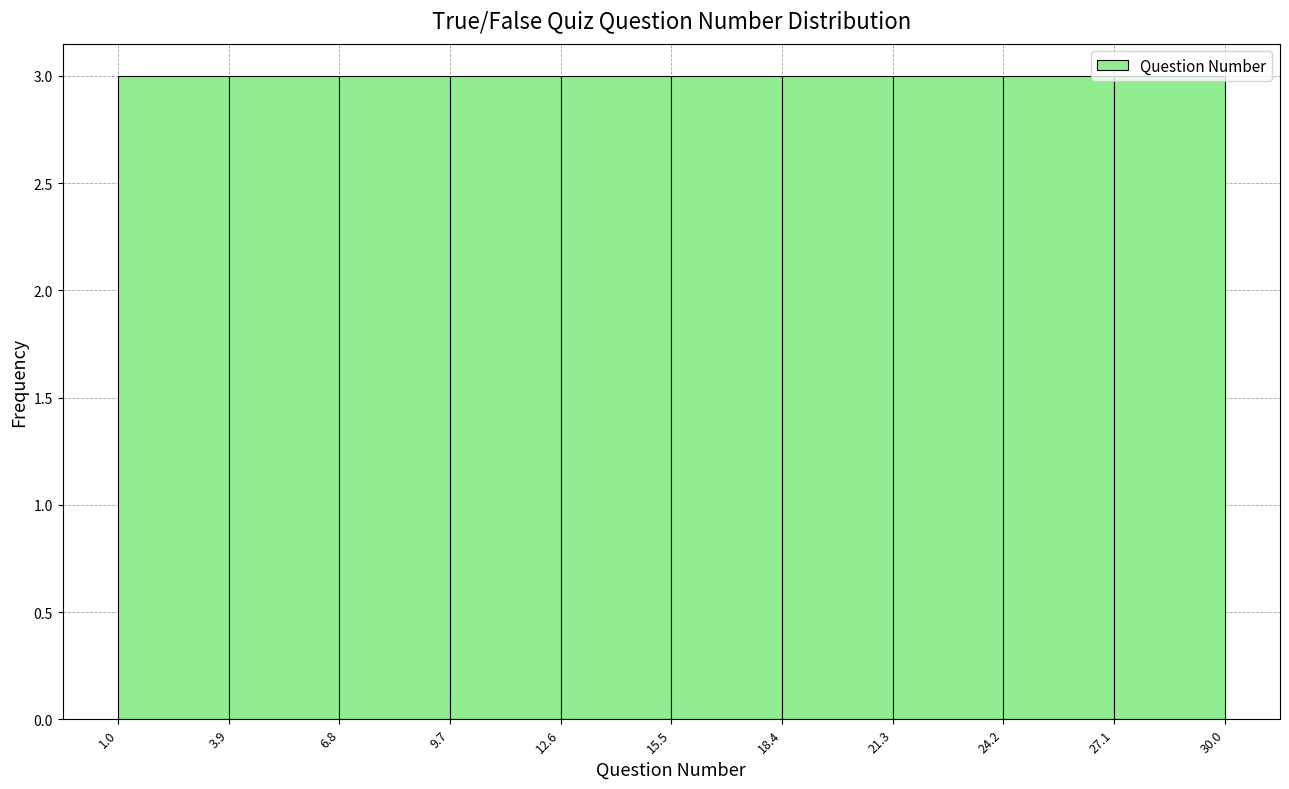

Reading left to right, transcribe this chart: for each bar, give the range it covers on the x-axis and its height. The values are not printed on the chart, so give them approximately, as read against the axis.

1.0 to 3.9: 3
3.9 to 6.8: 3
6.8 to 9.7: 3
9.7 to 12.6: 3
12.6 to 15.5: 3
15.5 to 18.4: 3
18.4 to 21.3: 3
21.3 to 24.2: 3
24.2 to 27.1: 3
27.1 to 30.0: 3